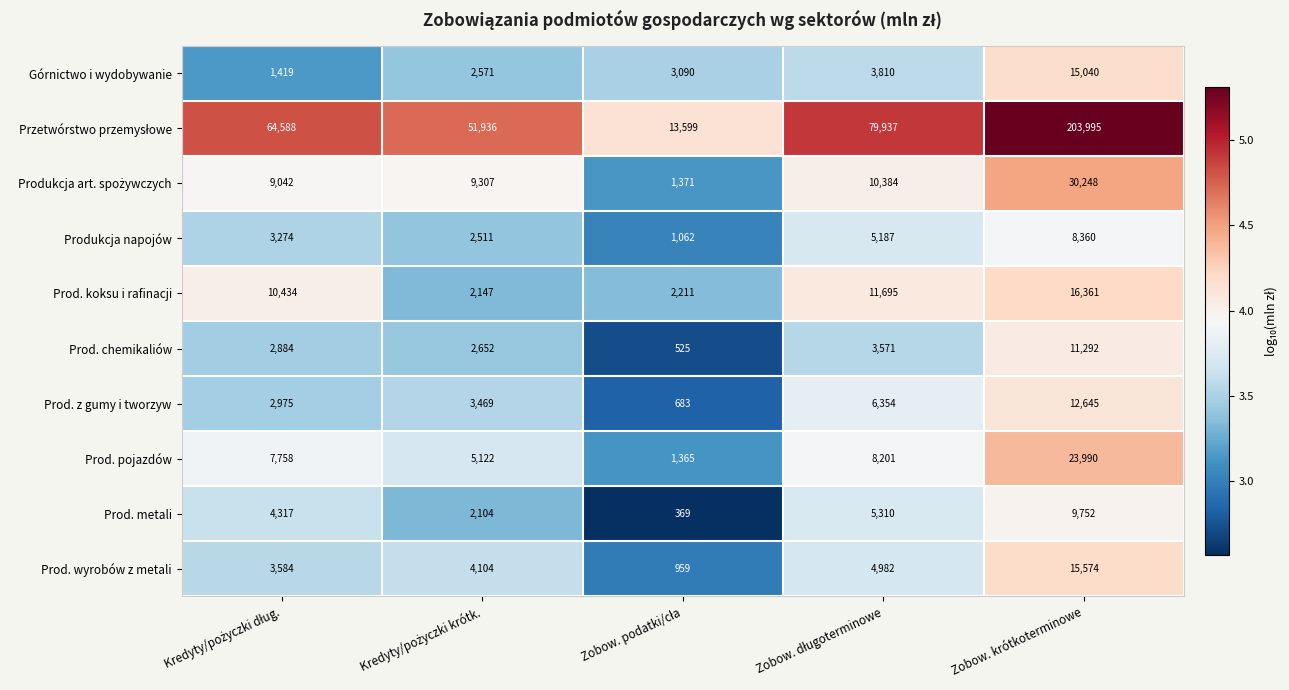

What is the sum of all Prod. koksu i rafinacji values?

42848